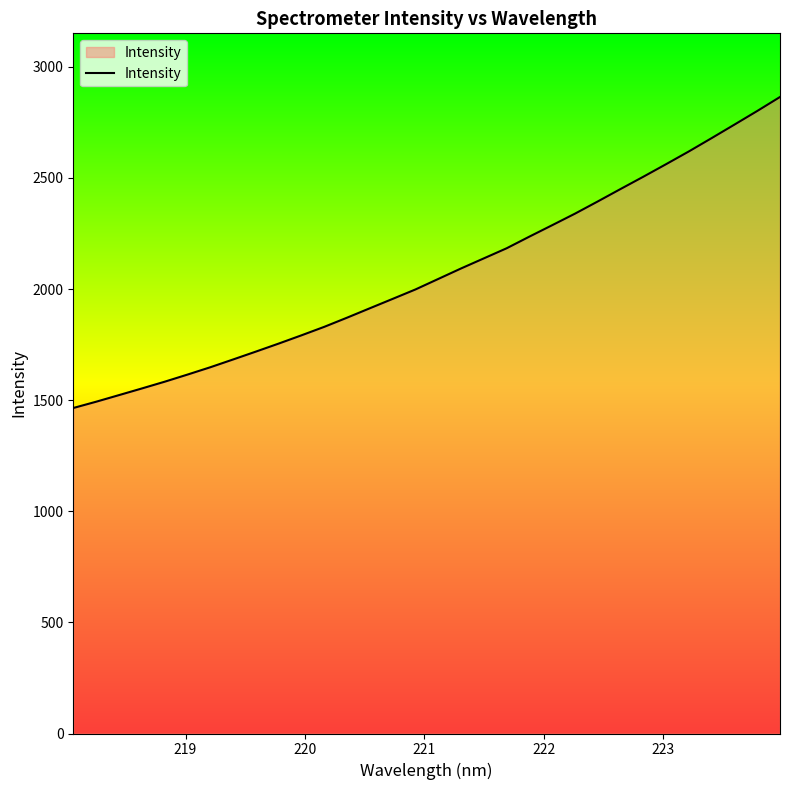

How many lines are shown in the chart?

1